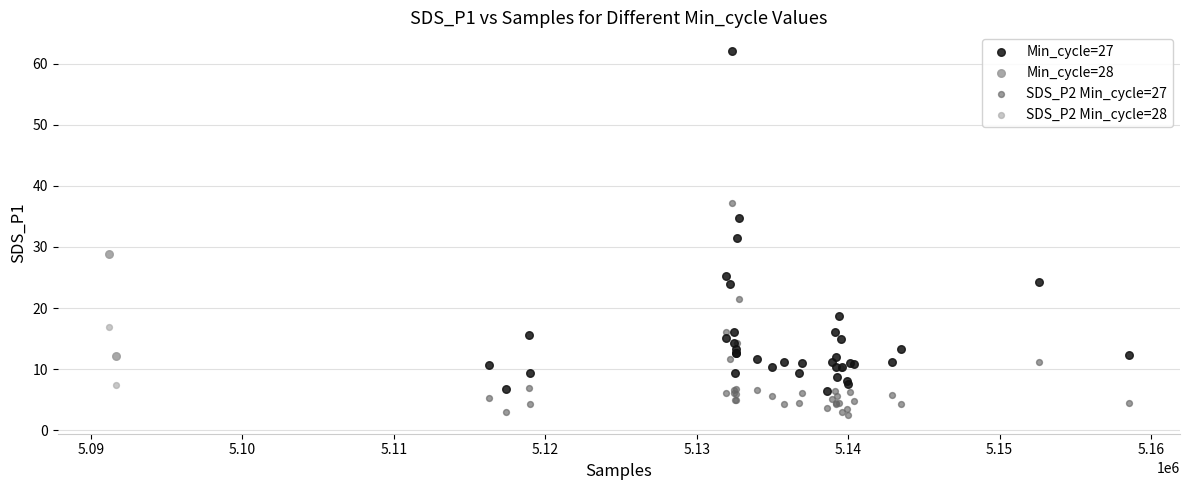

What are all the series names shown in the legend?

Min_cycle=27, Min_cycle=28, SDS_P2 Min_cycle=27, SDS_P2 Min_cycle=28